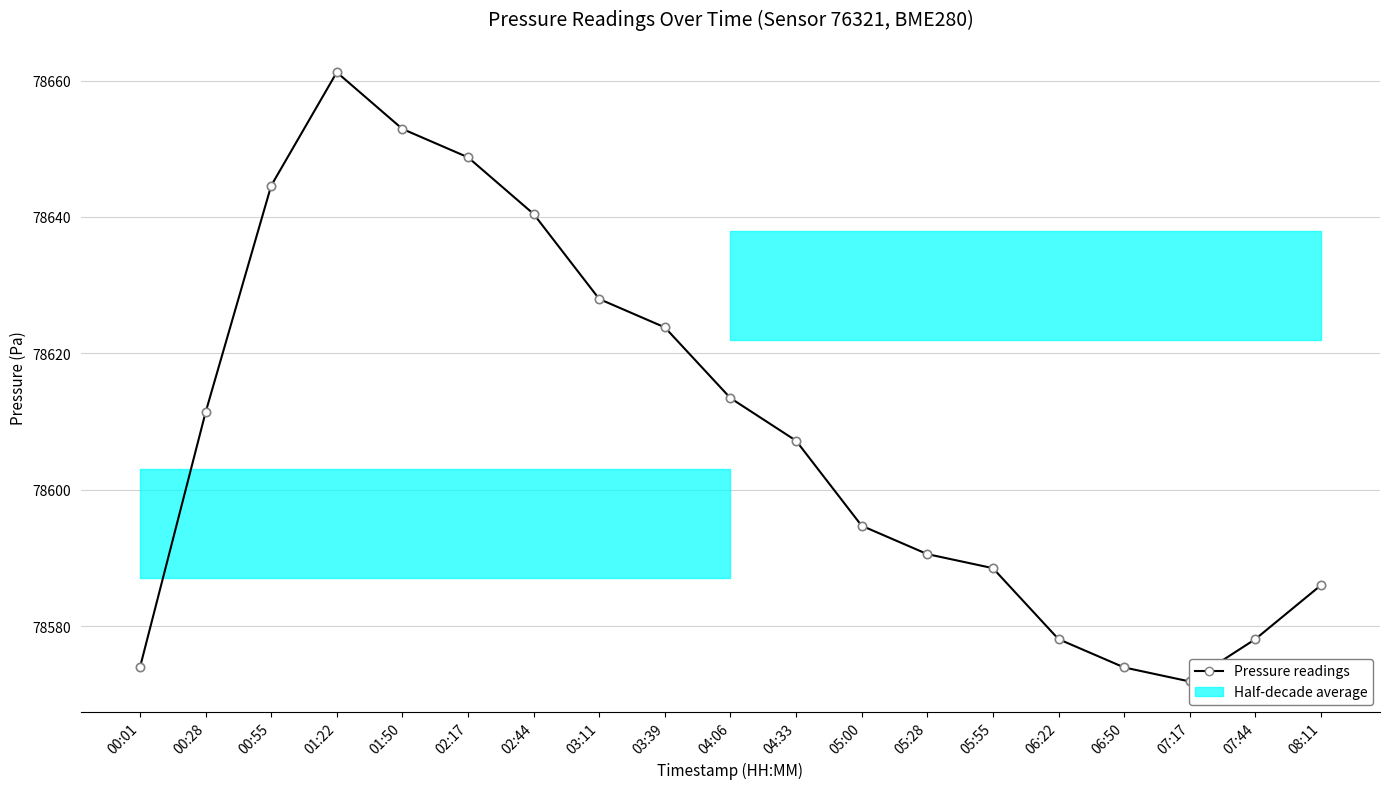

The value at 05:55 is 25725.8. True or false?

False